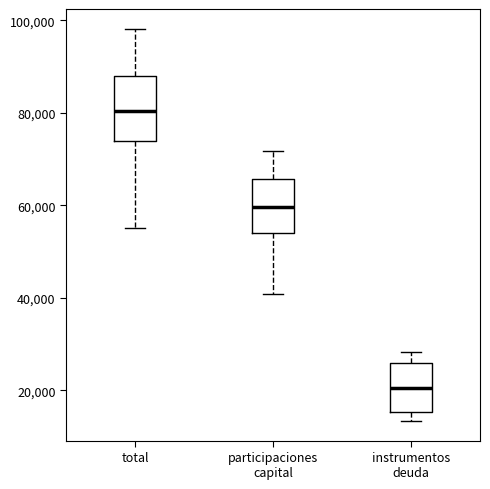

Where is the upper edge of the box for instrumentos deuda on the y-axis? The values are not printed on the chart, so give them approximately, as read against the axis.

26000